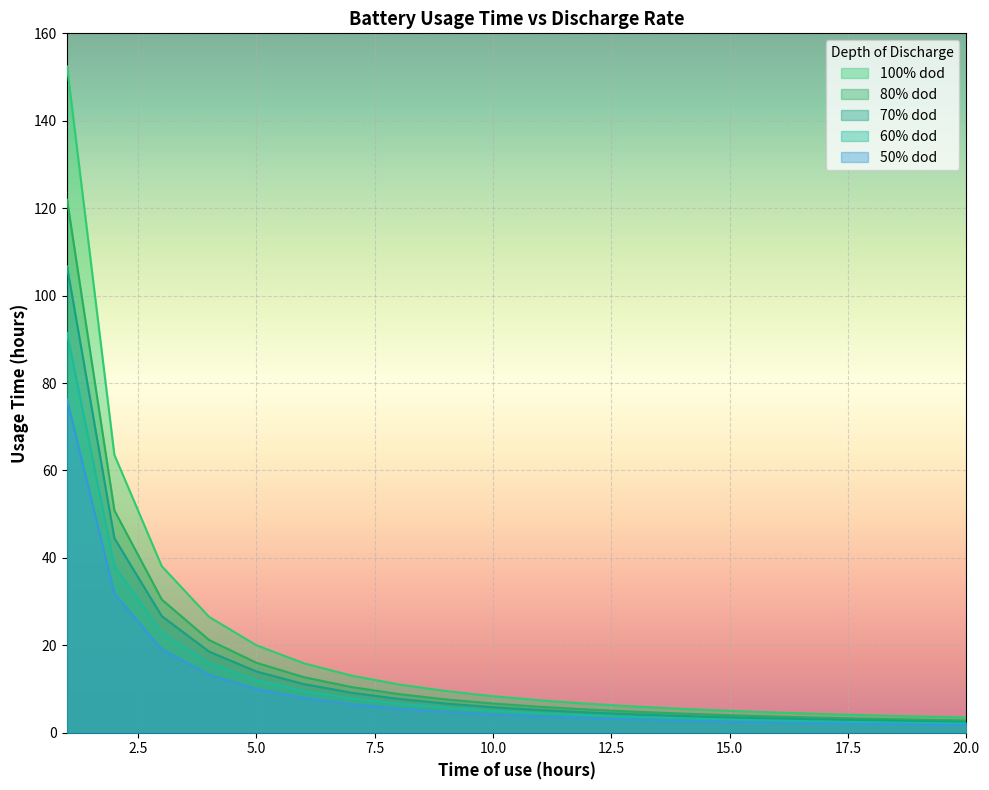

Rank the series at 4 from lowest to highest value.

100% dod, 50% dod, 80% dod, 70% dod, 60% dod